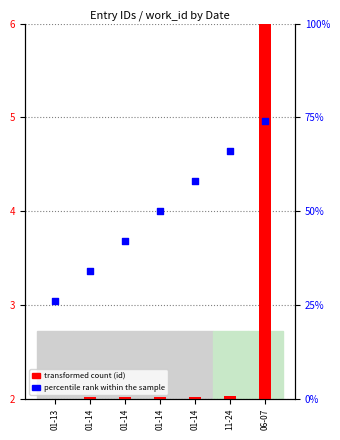

Which series has the largest total across all categories?

percentile rank within the sample